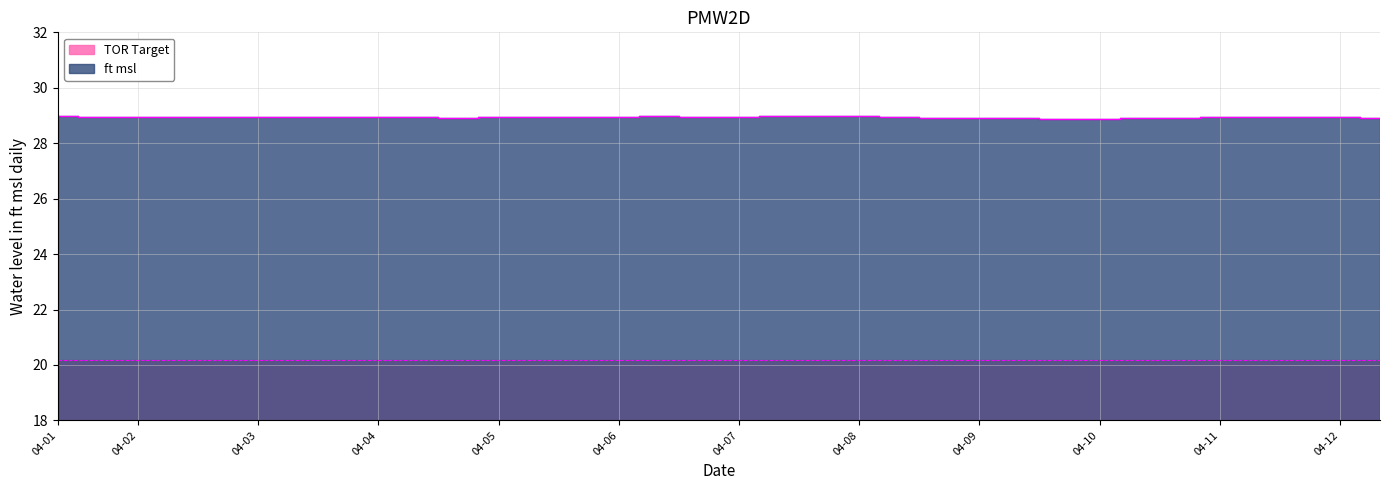

Which has a higher value, 2025-04-04 or 2025-04-07?

2025-04-07